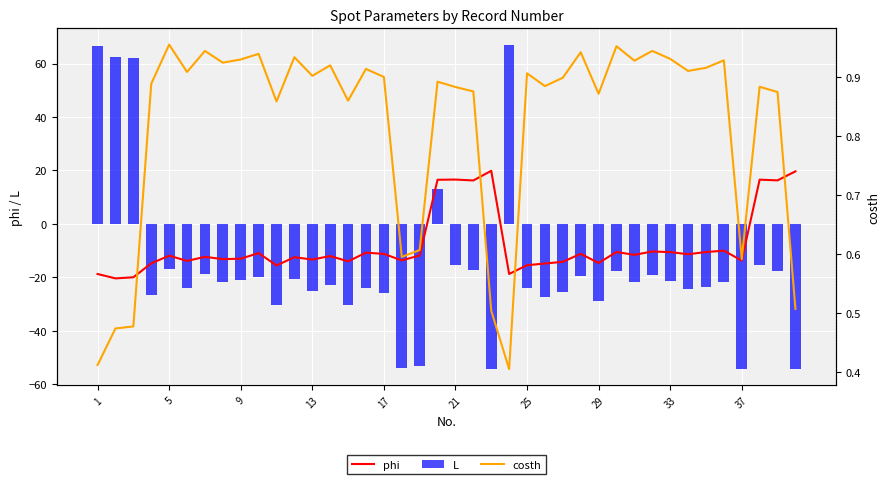

Reading left to right, transcribe all the data shown in this chart.

phi: -18.7	-20.4	-20.0	-14.8	-11.9	-13.8	-12.3	-13.2	-13.0	-10.9	-15.5	-12.4	-13.3	-12.0	-14.0	-10.8	-11.2	-13.6	-11.8	16.5	16.6	16.3	19.9	-18.7	-15.4	-14.8	-14.2	-11.2	-14.6	-10.5	-11.6	-10.3	-10.5	-11.3	-10.5	-10.0	-13.7	16.6	16.3	19.7
L: 66.6	62.4	62.1	-26.7	-16.8	-24.1	-18.7	-21.9	-21.1	-19.9	-30.2	-20.6	-25.2	-22.9	-30.4	-24.0	-25.8	-54.0	-53.2	13.2	-15.2	-17.3	-54.3	67.1	-24.0	-27.2	-25.4	-19.4	-28.9	-17.6	-21.7	-19.1	-21.4	-24.4	-23.7	-21.8	-54.3	-15.2	-17.5	-54.1
costh: 0.4	0.5	0.5	0.9	1.0	0.9	0.9	0.9	0.9	0.9	0.9	0.9	0.9	0.9	0.9	0.9	0.9	0.6	0.6	0.9	0.9	0.9	0.5	0.4	0.9	0.9	0.9	0.9	0.9	1.0	0.9	0.9	0.9	0.9	0.9	0.9	0.6	0.9	0.9	0.5